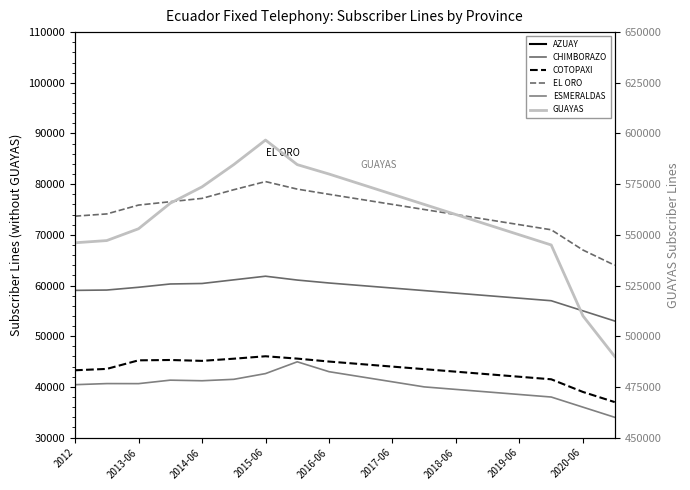

True or false: GUAYAS and COTOPAXI cross at least once.

False